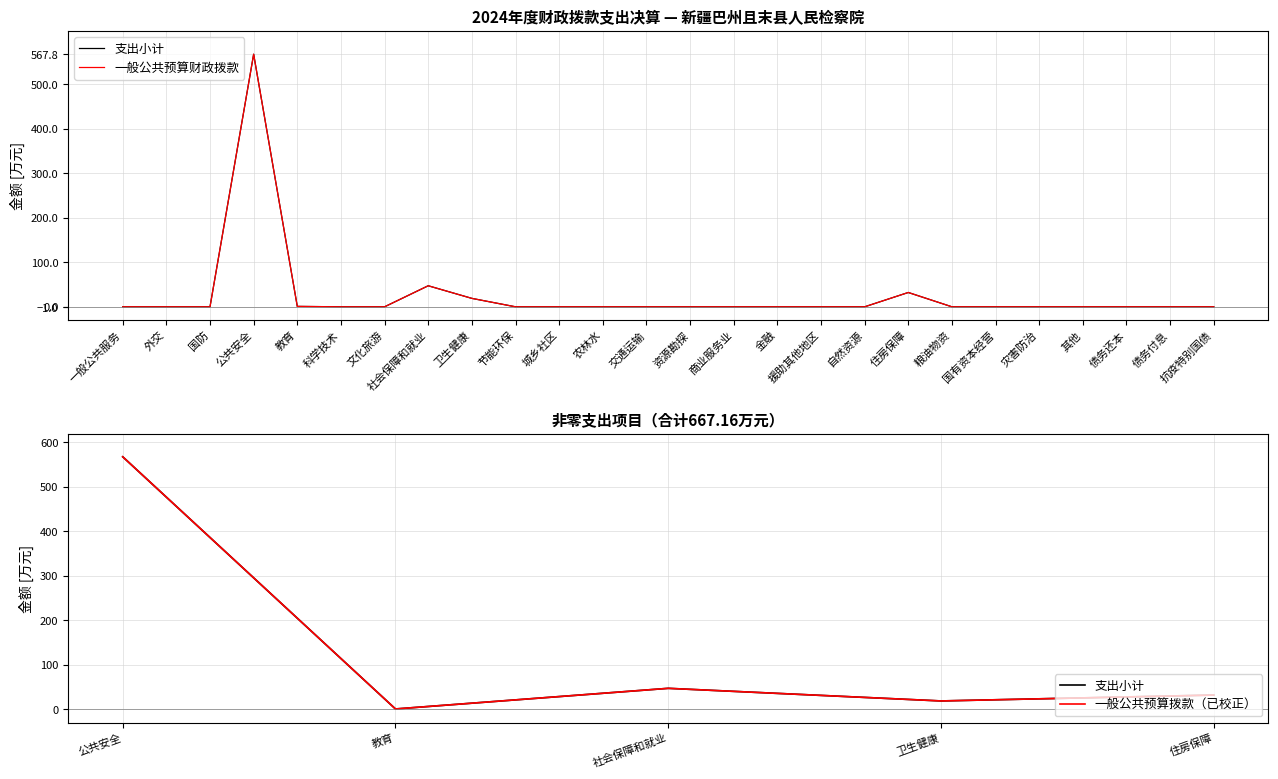

The value at 外交 is 0.0. True or false?

True